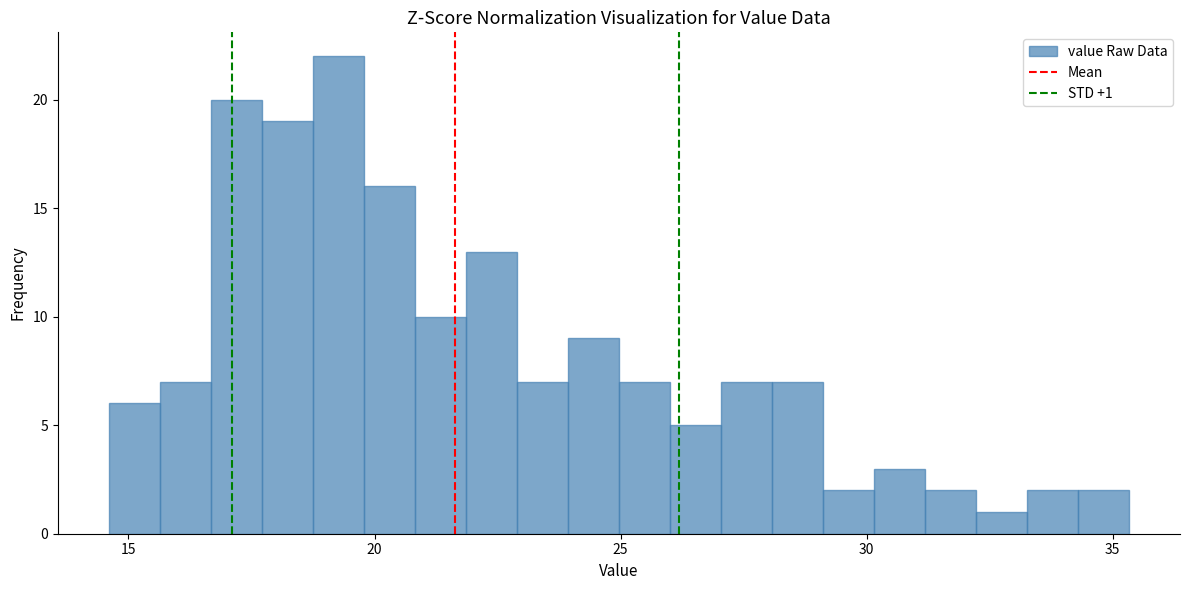

Around what value on the x-axis is the tallest bar? Give the approximate position of its centre, as read against the axis.

19.5